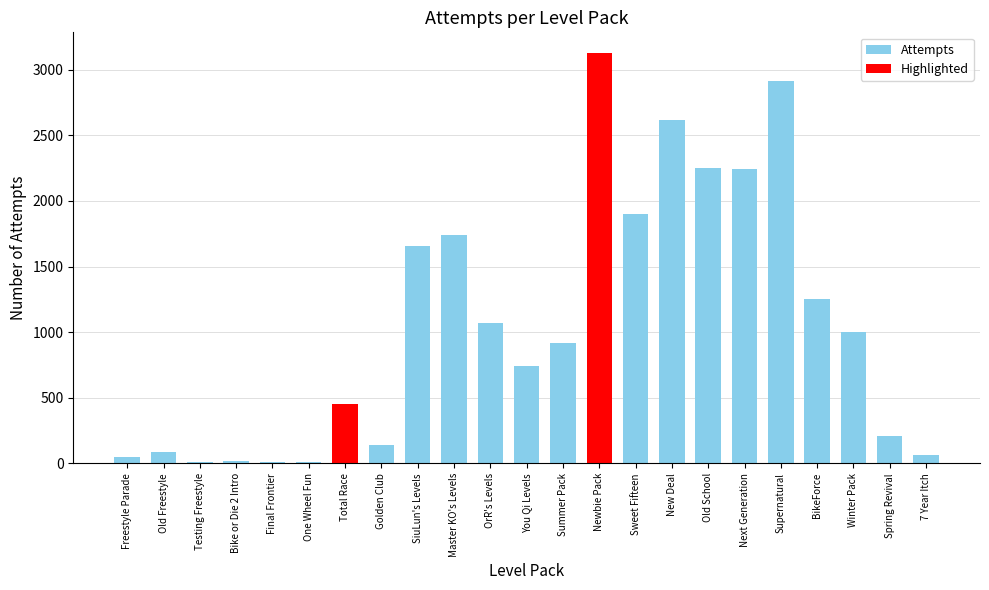

At which label is the value closest to 1568?

SiuLun's Levels